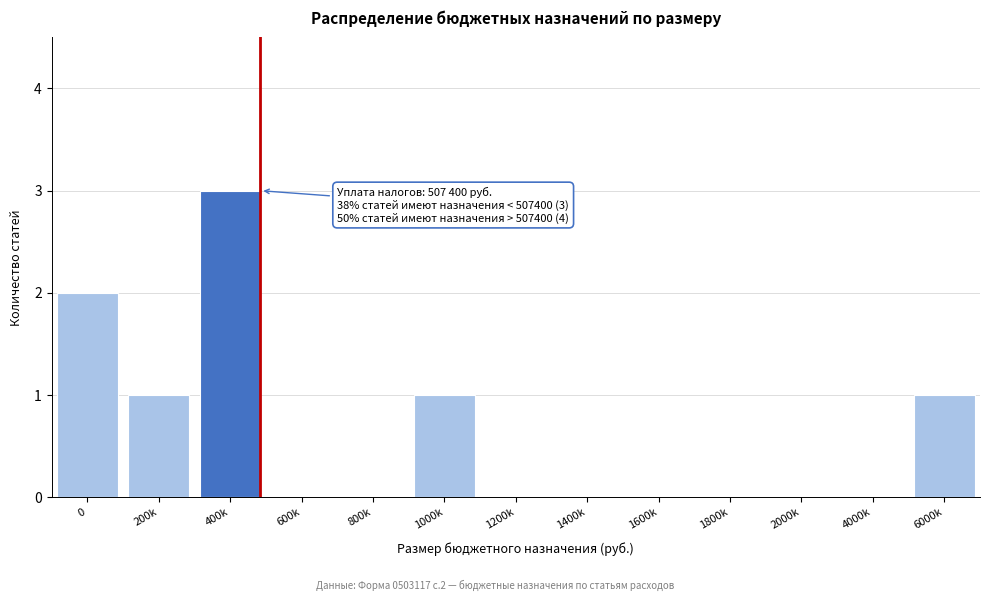

Reading left to right, what are all the values shown in this chart?

0=2	200k=1	400k=3	600k=0	800k=0	1000k=1	1200k=0	1400k=0	1600k=0	1800k=0	2000k=0	4000k=0	6000k=1